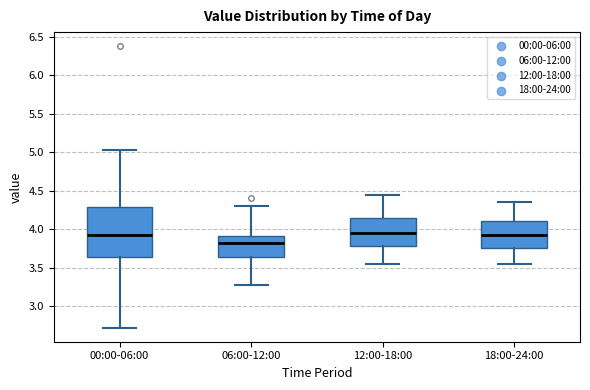

Comparing the boxes themselves (not the whiskers), which one is the tallest?

00:00-06:00